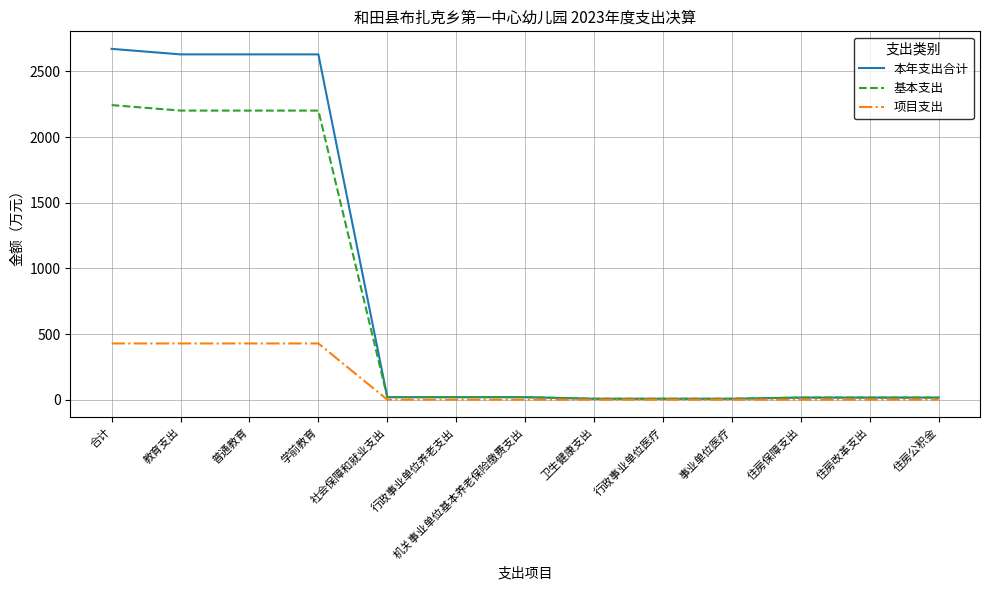

Is it true that 项目支出 equals -233.9 at 社会保障和就业支出?

False